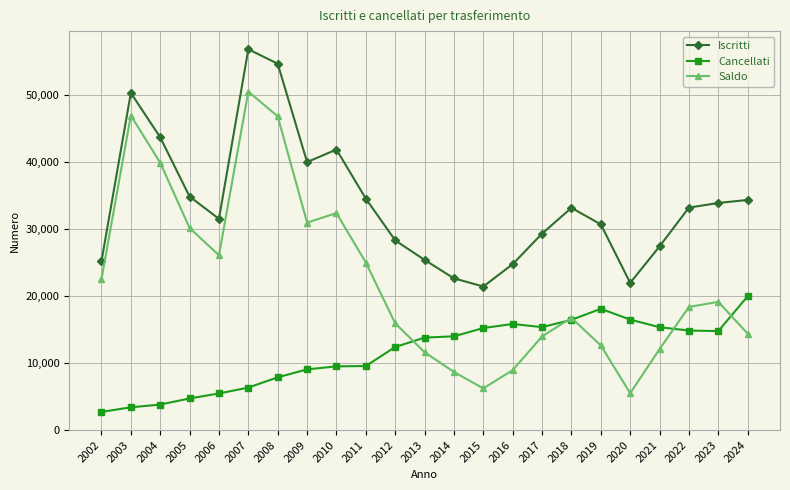

True or false: Cancellati has a value of 2683 at 2002.

True